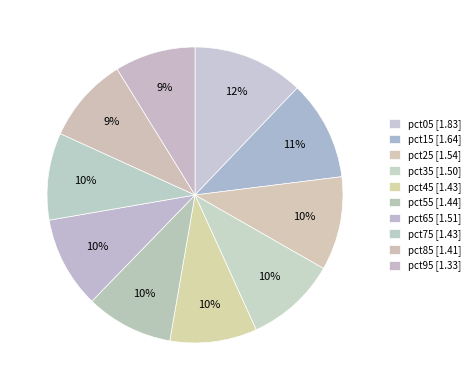

True or false: pct95 accounts for 9% of the total.

True